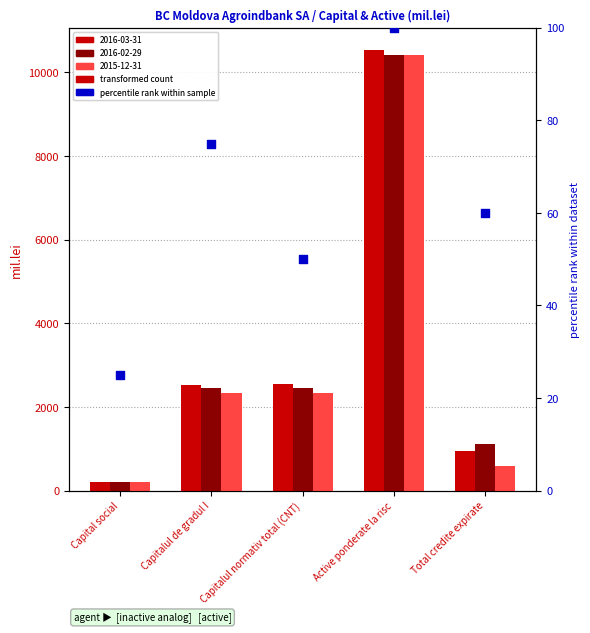

What is the change in value from Capital social to Capitalul de gradul I?

+50